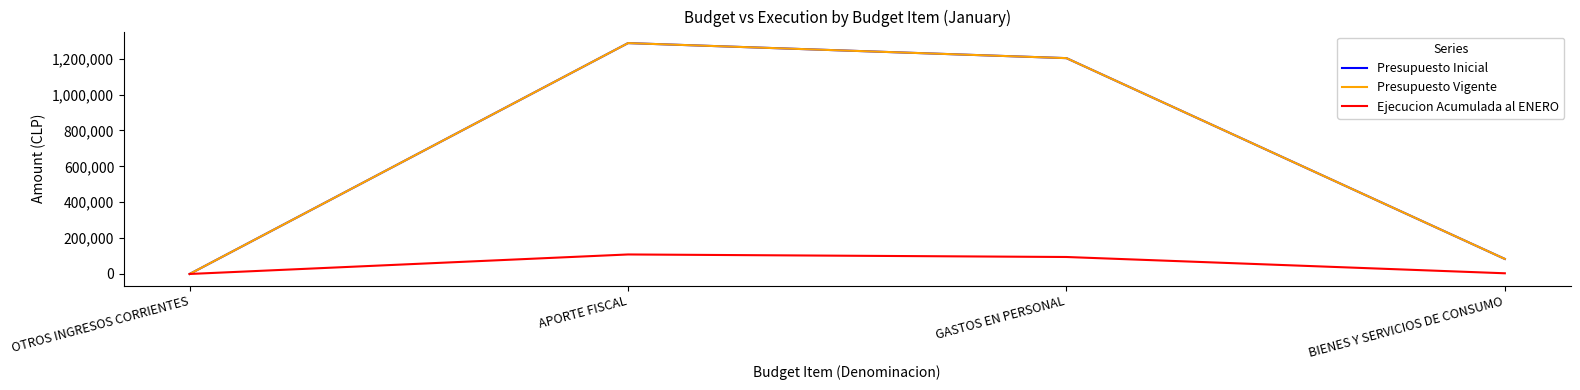

The Presupuesto Inicial series shows -883704 at OTROS INGRESOS CORRIENTES. True or false?

False